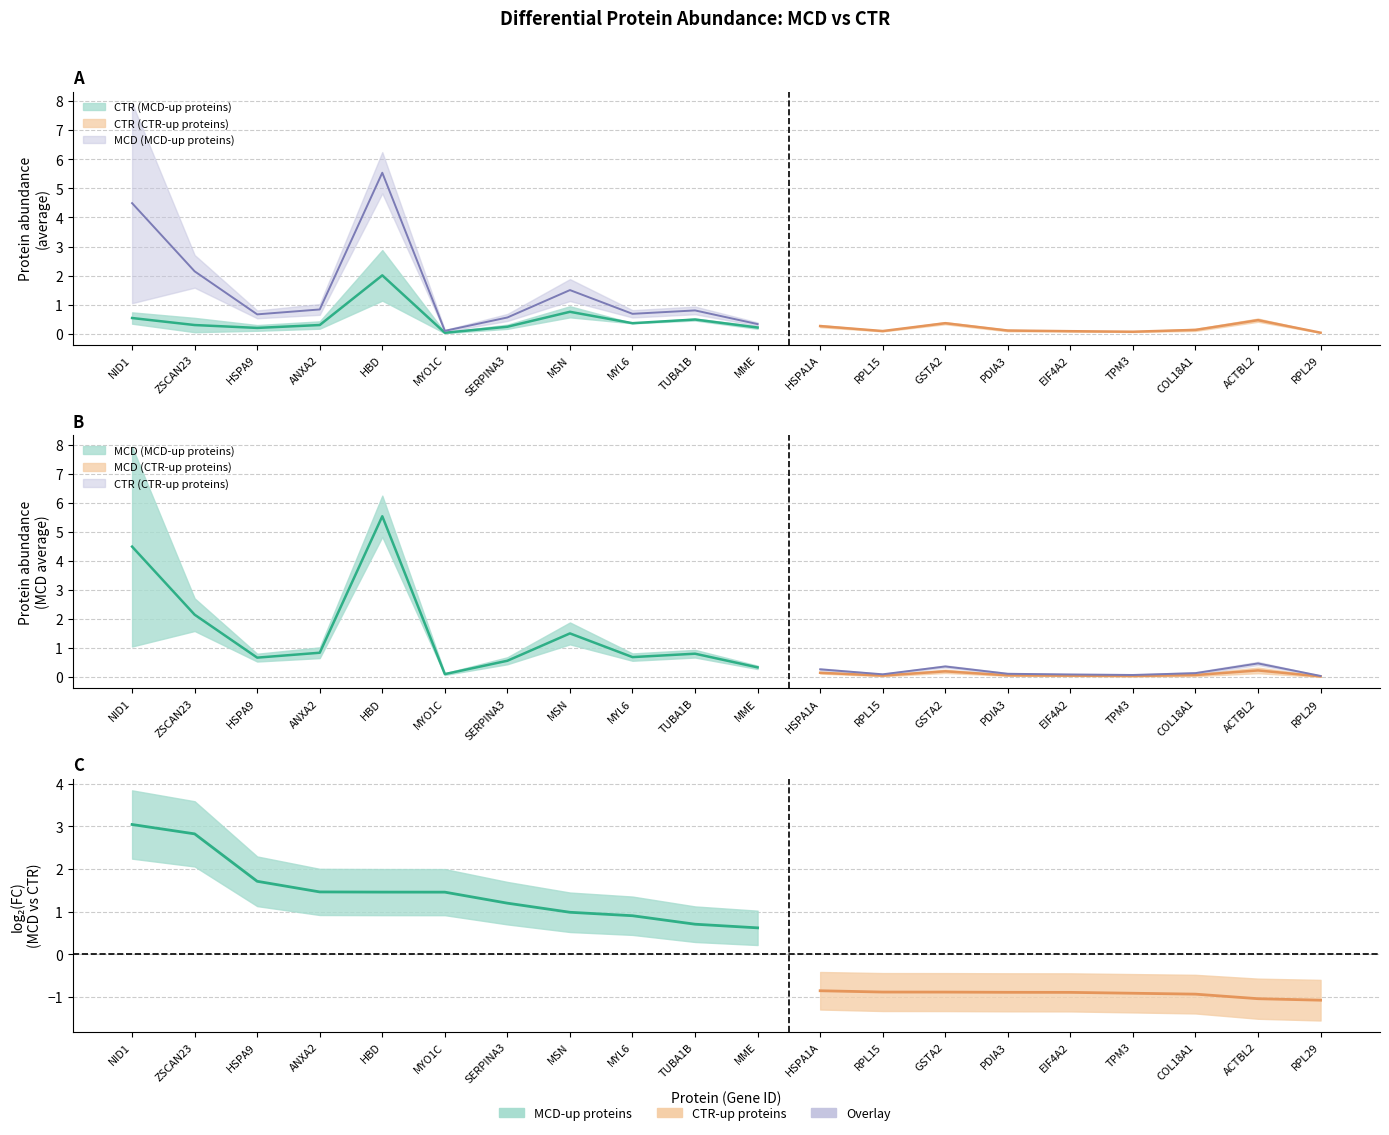

Which series has the largest total across all categories?

MCD average